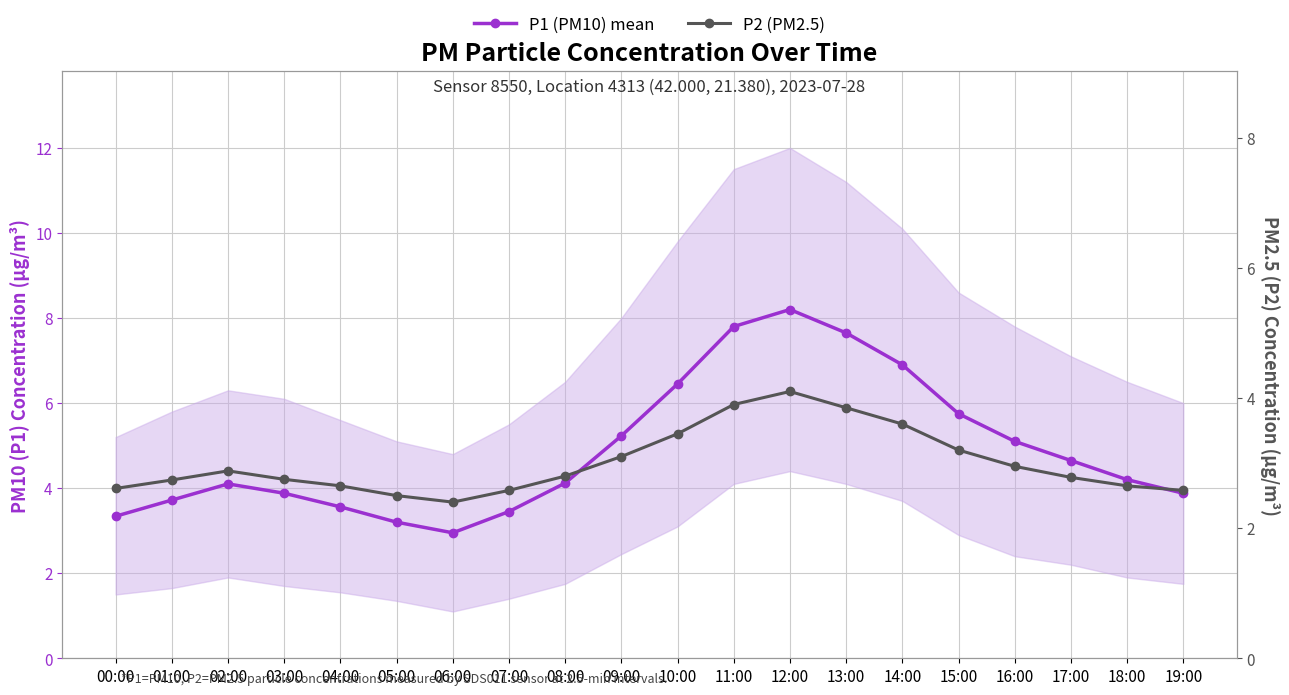

What is the total value across all series at 15:00?

8.9